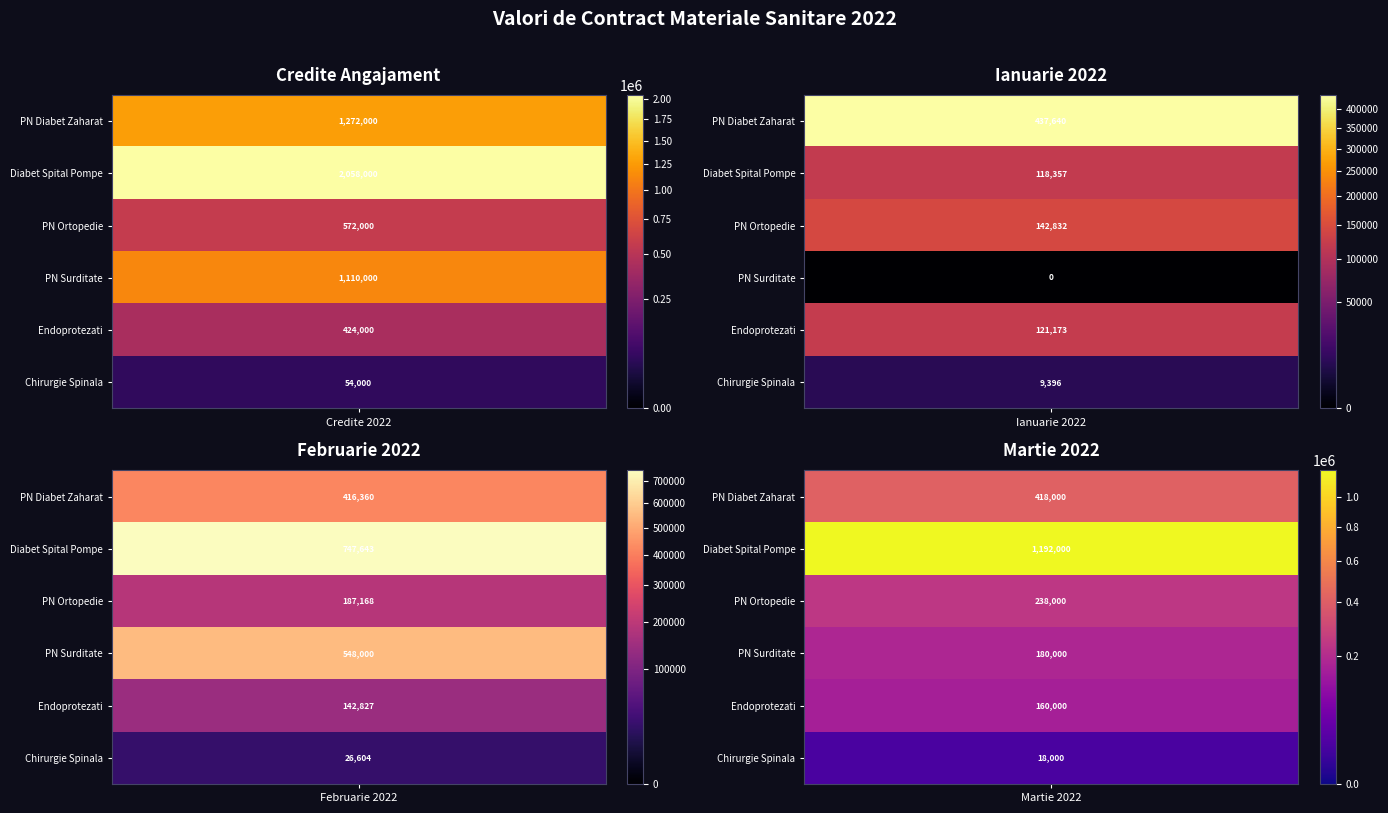

Is it true that Program national diabet zaharat equals 218276 at Ianuarie 2022?

False